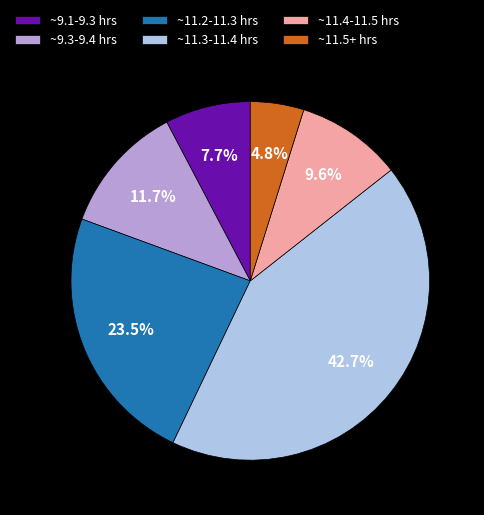

Which slice is the smallest?

~11.5+ hrs